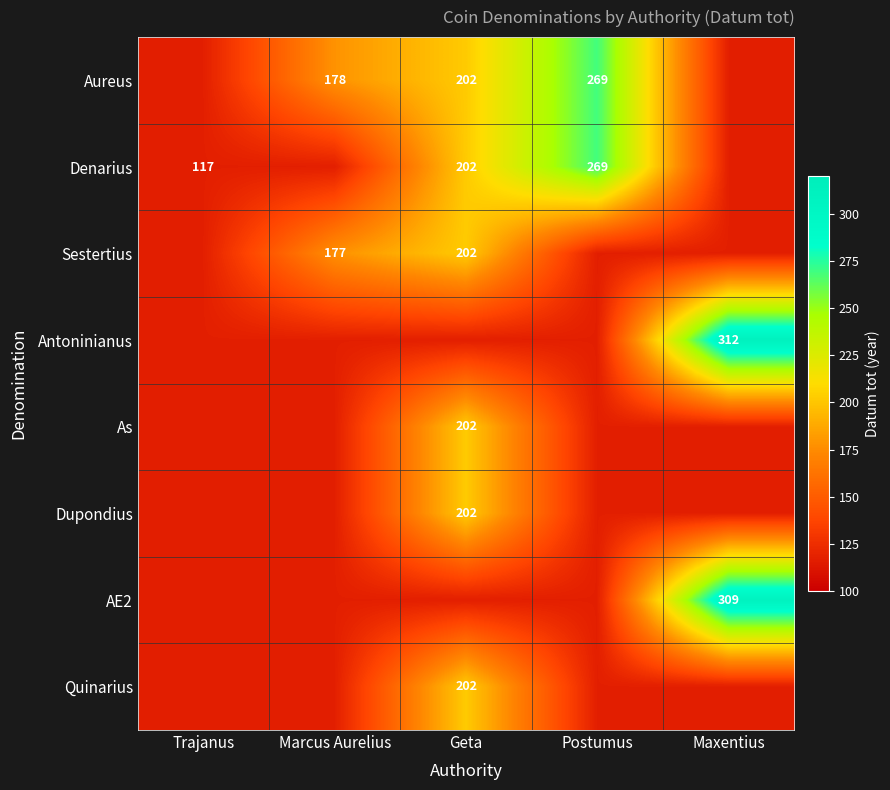

The value of Aureus at Postumus is 119. True or false?

False